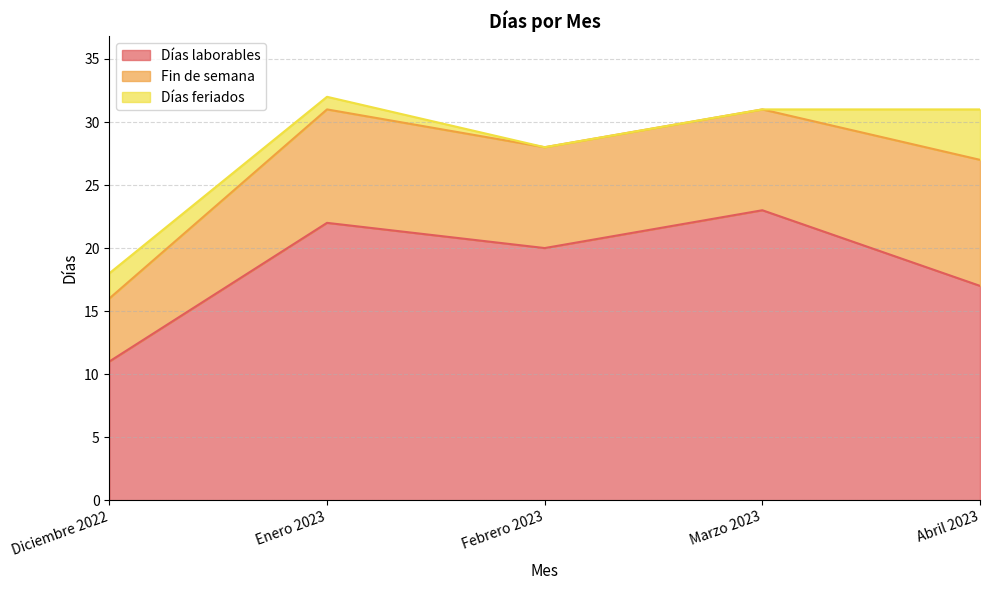

Reading left to right, transcribe all the data shown in this chart.

Días laborables: 11	22	20	23	17
Fin de semana: 5	9	8	8	10
Días feriados: 2	1	0	0	4